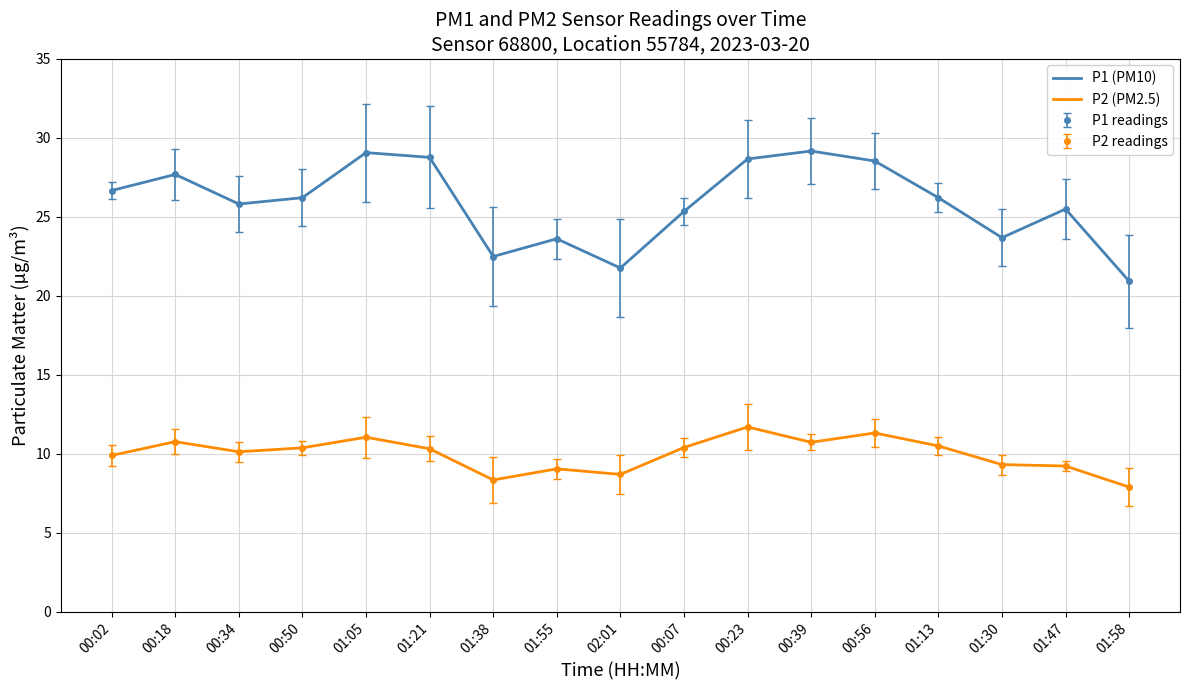

At how many categories does at least one series exceed 25?

12